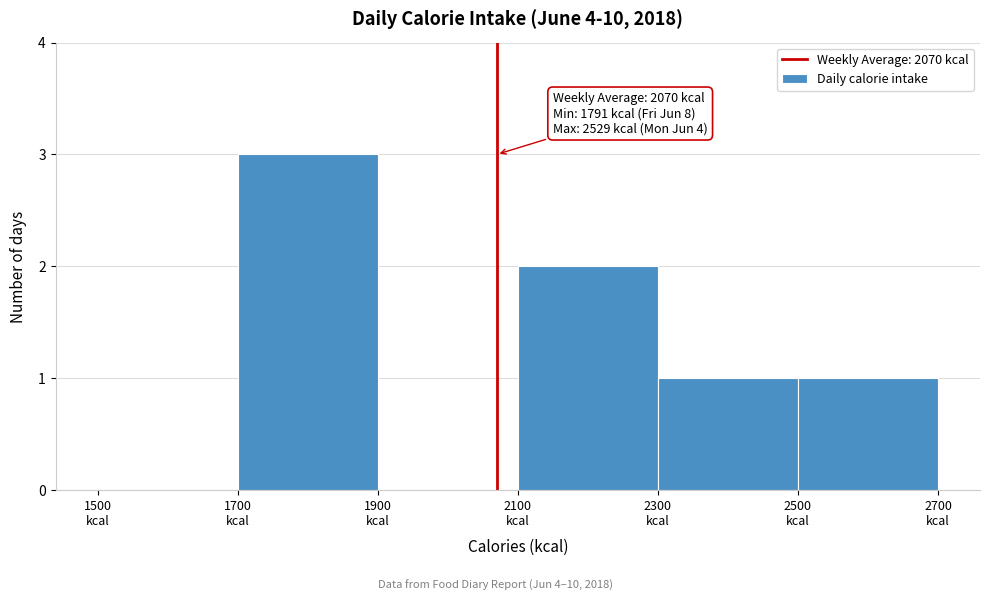

Which range on the x-axis has the tallest bar?

1700 to 1900